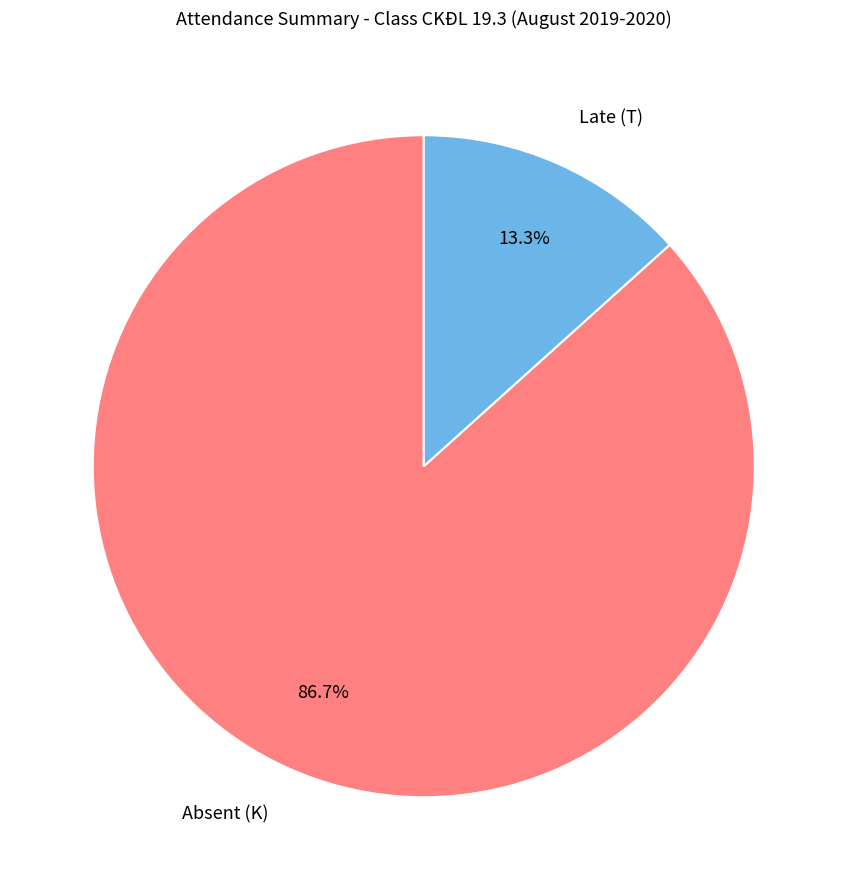

To the nearest percent, what is the average slice percentage?

50%